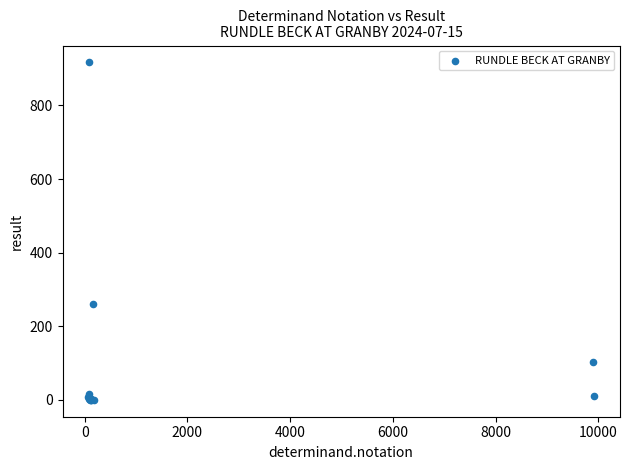

What Y value in the scatter plot is closest to 458?

260.0